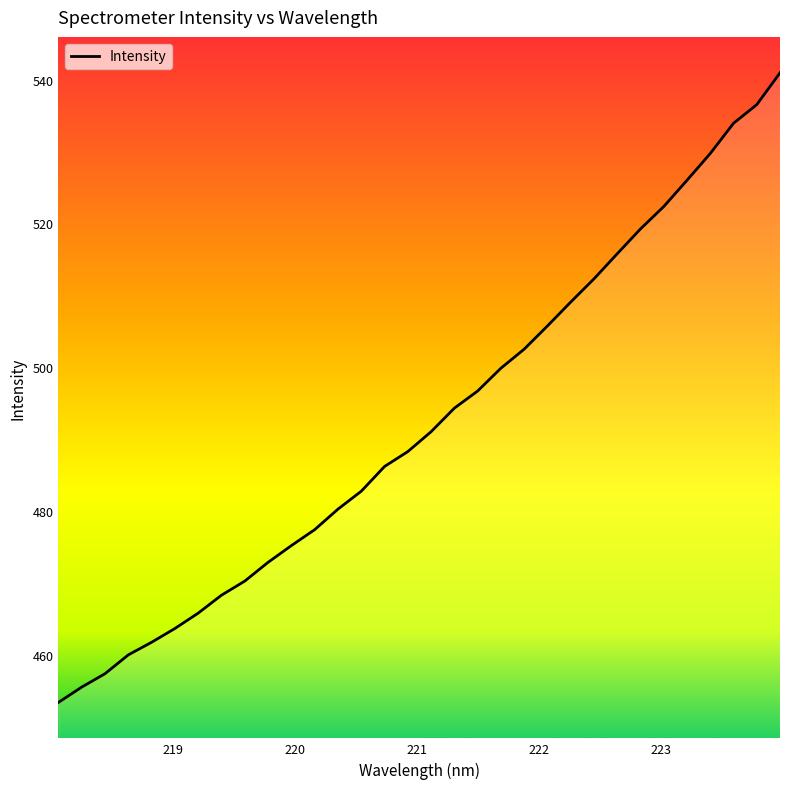

Reading right to left, extract all data points from this chart.

540.9	536.5	533.9	529.7	526.0	522.3	519.2	515.8	512.3	509.0	505.7	502.5	499.8	496.7	494.3	491.0	488.2	486.2	482.7	480.2	477.4	475.2	472.8	470.2	468.3	465.8	463.6	461.7	460.0	457.3	455.5	453.3